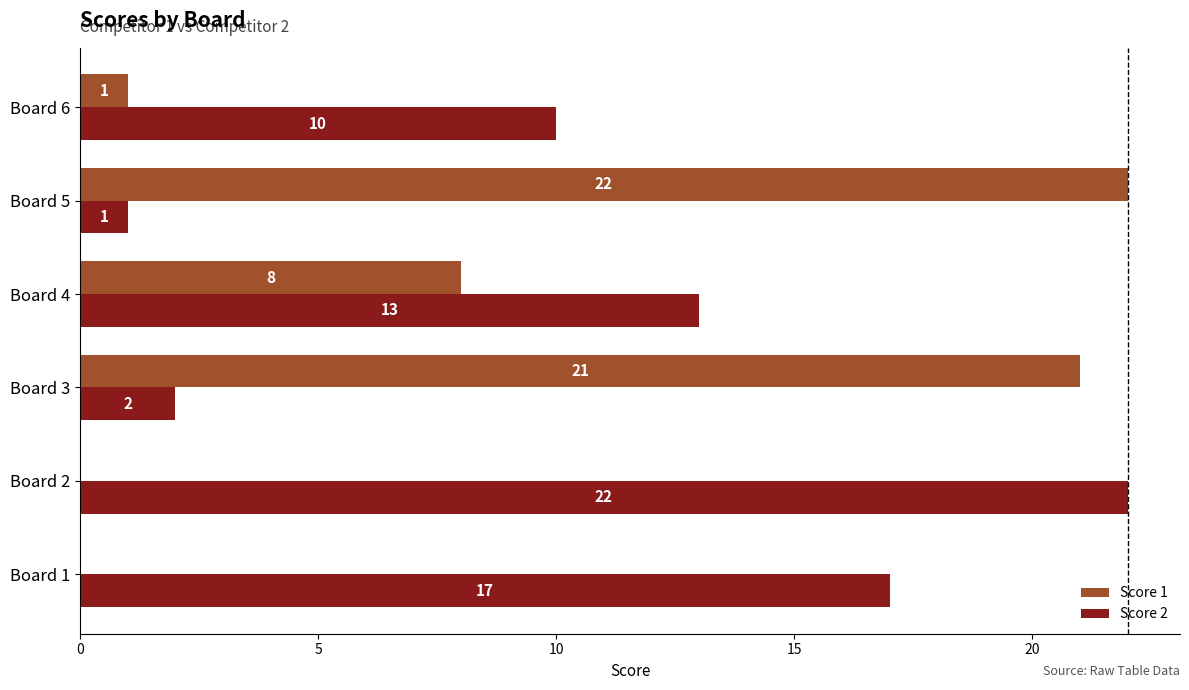

The Score 1 series shows 12 at Board 2. True or false?

False